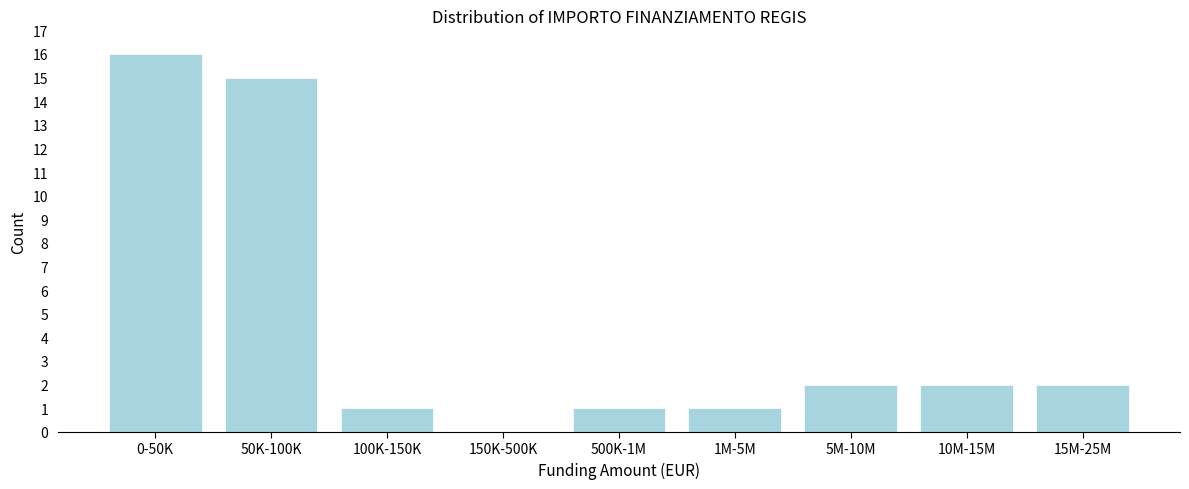

Reading left to right, what are all the values shown in this chart?

0-50K=16	50K-100K=15	100K-150K=1	150K-500K=0	500K-1M=1	1M-5M=1	5M-10M=2	10M-15M=2	15M-25M=2